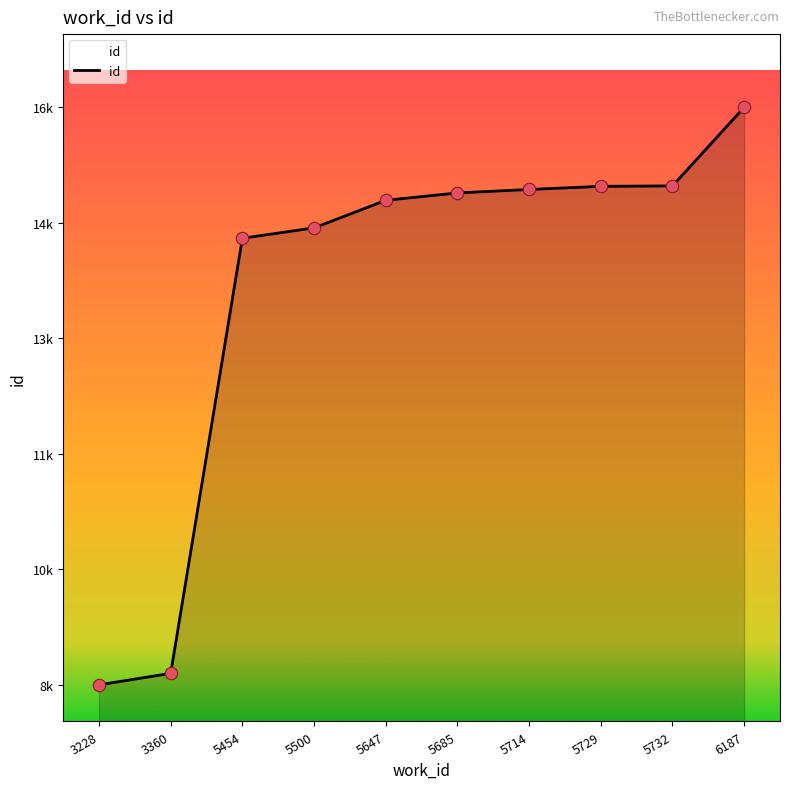

What is the change in value from 3228 to 3360?

+157